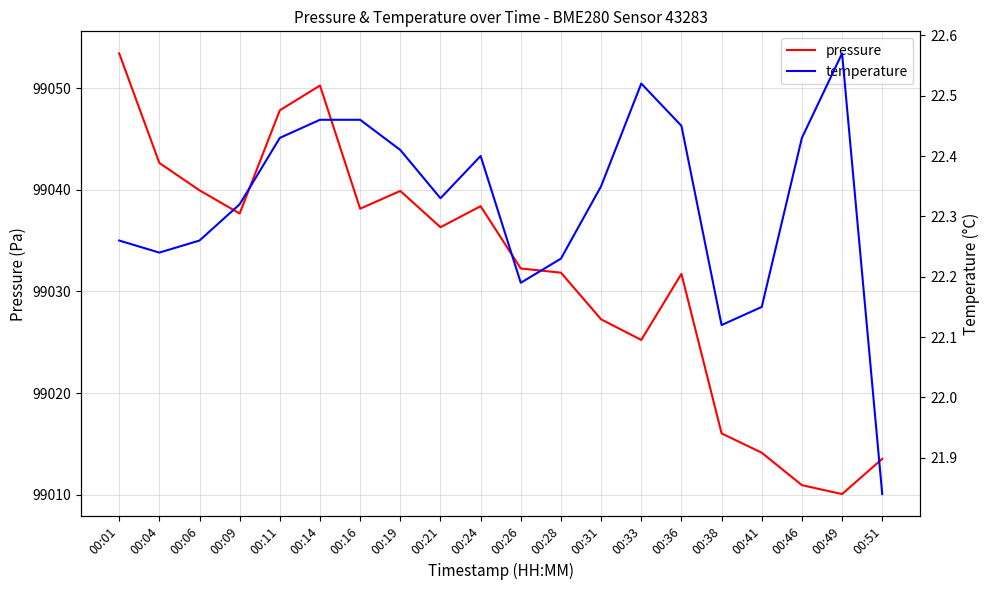

Does the chart have visible grid lines?

Yes